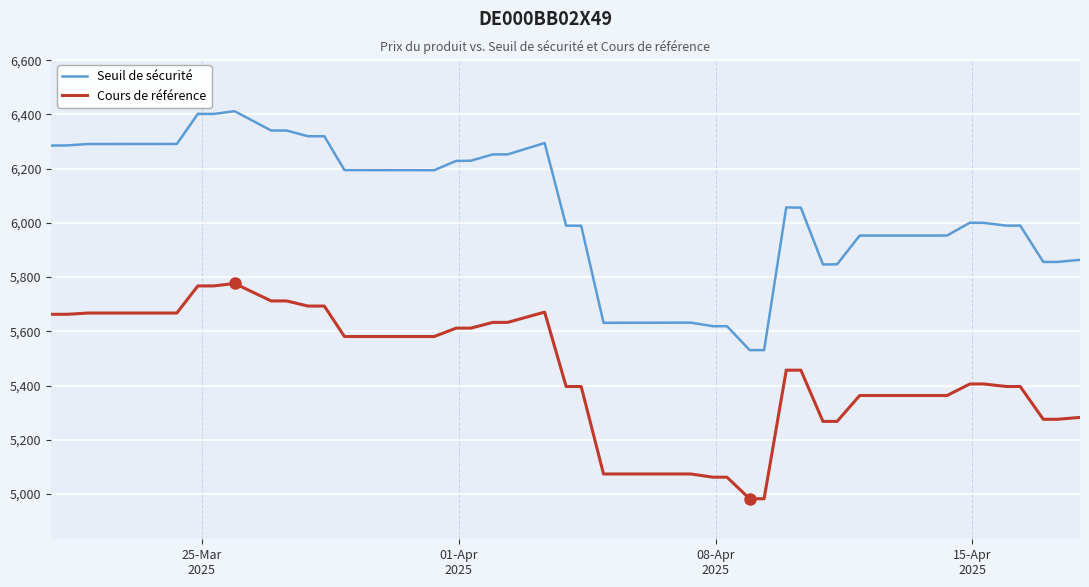

What is the minimum value for Seuil de sécurité?

5530.8